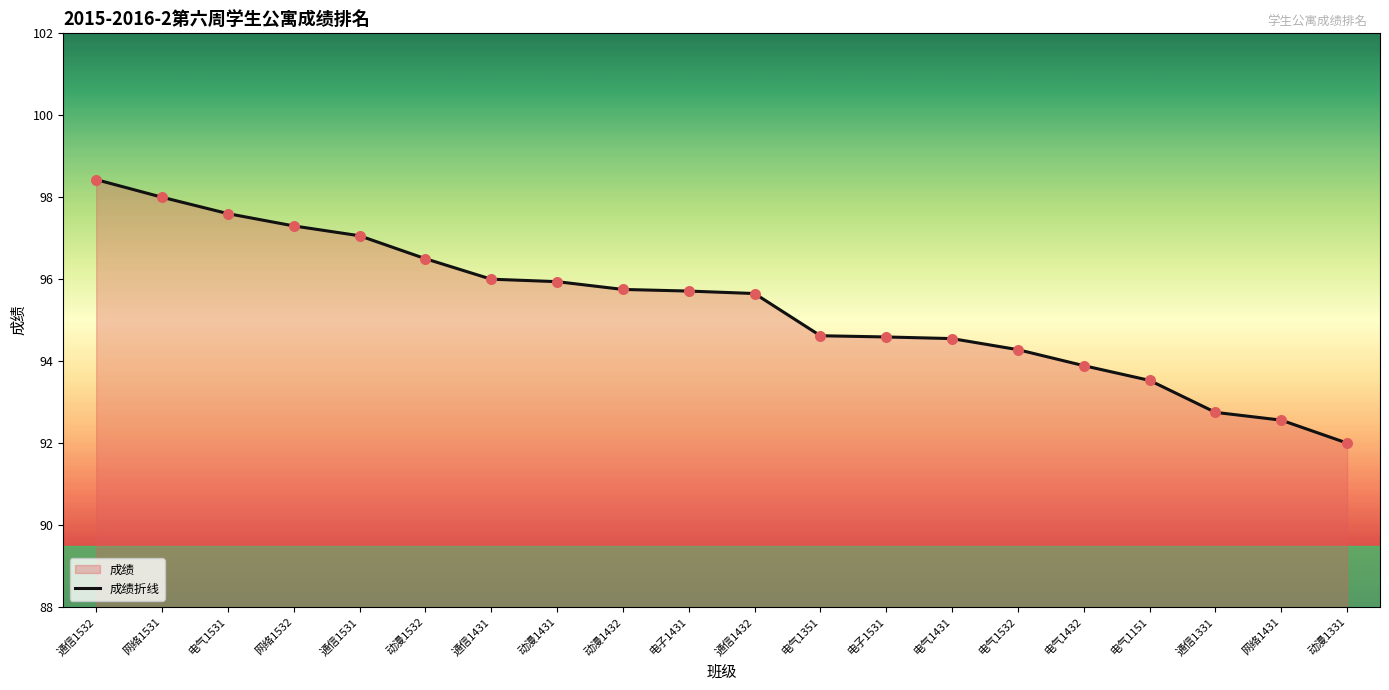

What is the change in value from 网络1531 to 通信1431?

-2.0